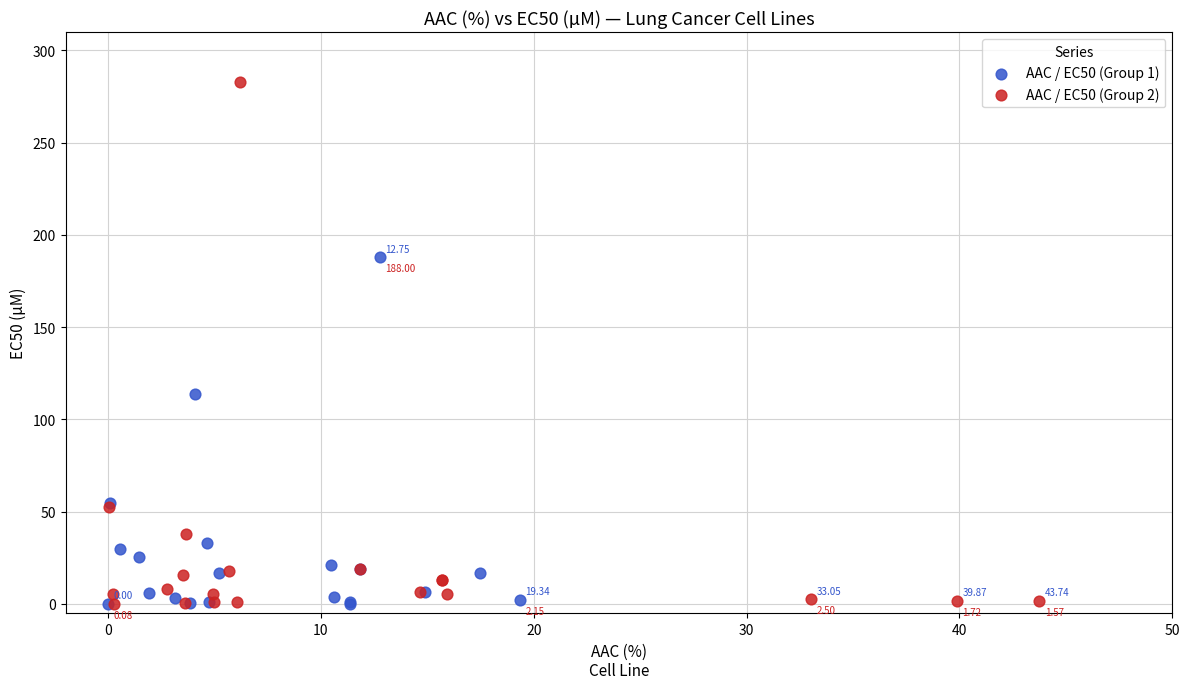

What are all the series names shown in the legend?

AAC / EC50 (Group 1), AAC / EC50 (Group 2)